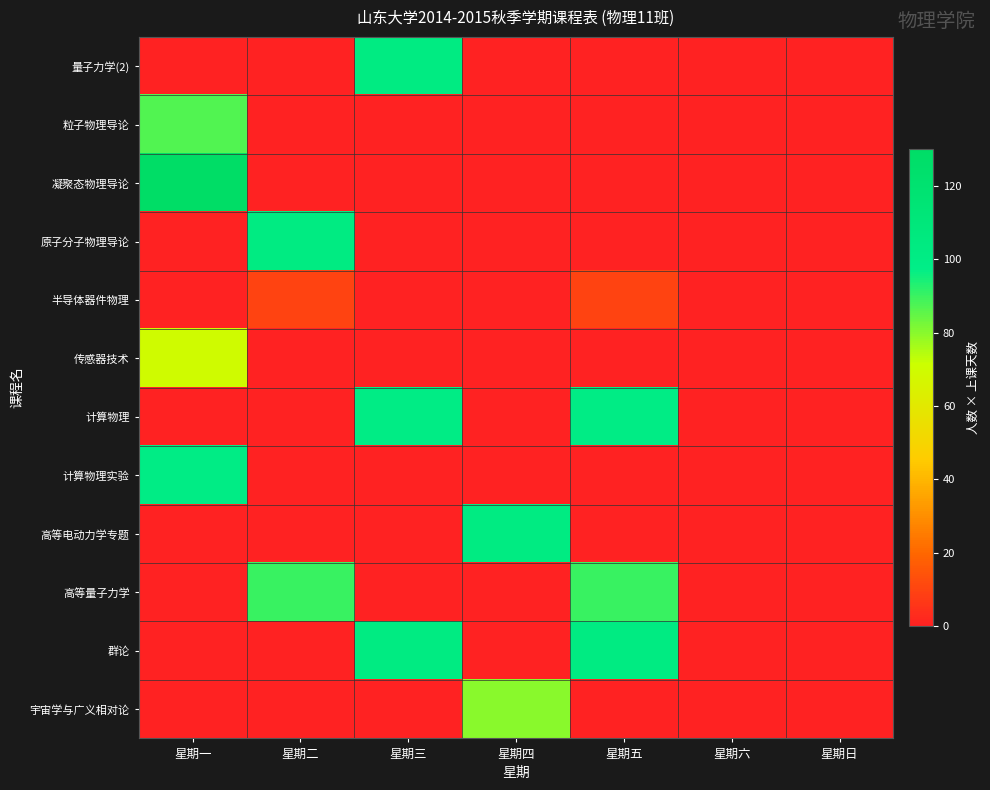

At how many categories does at least one series exceed 77?

5